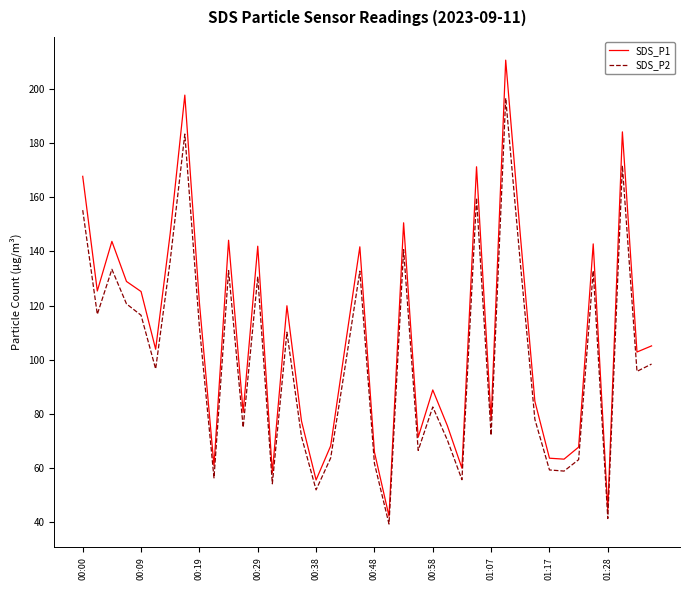

Which series has the largest total across all categories?

SDS_P1